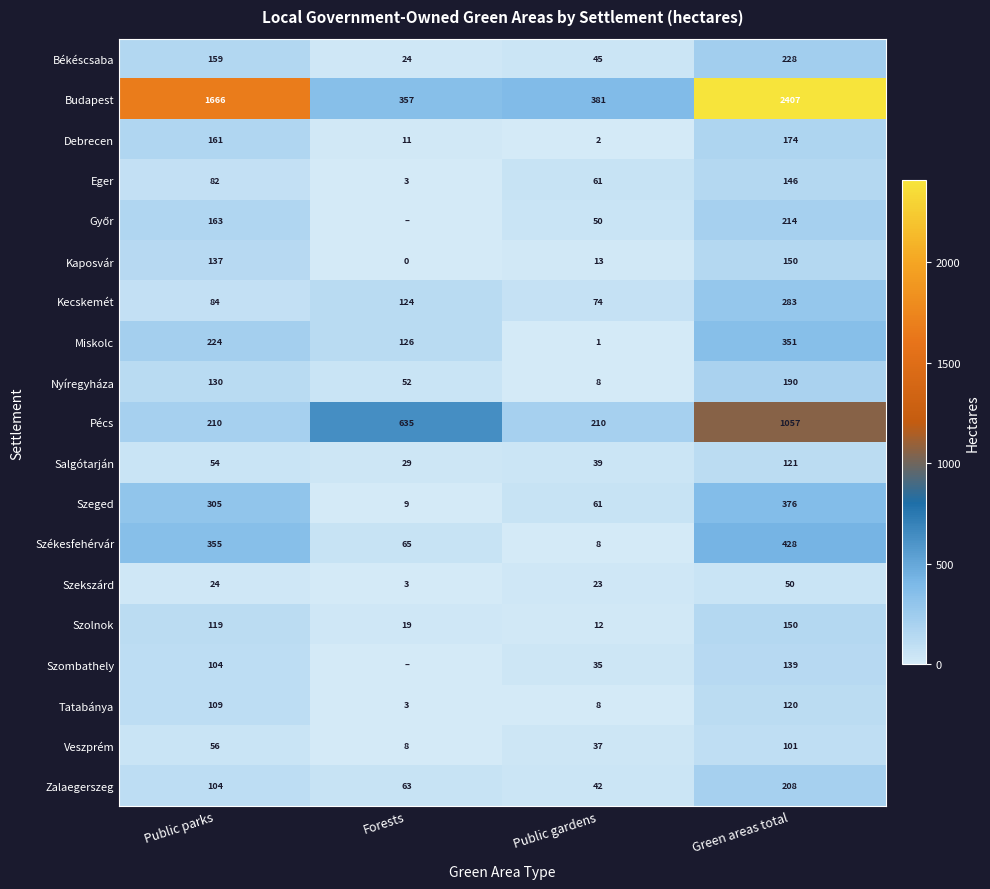

What is the sum of the Veszprém values at Forests and Green areas total?

109